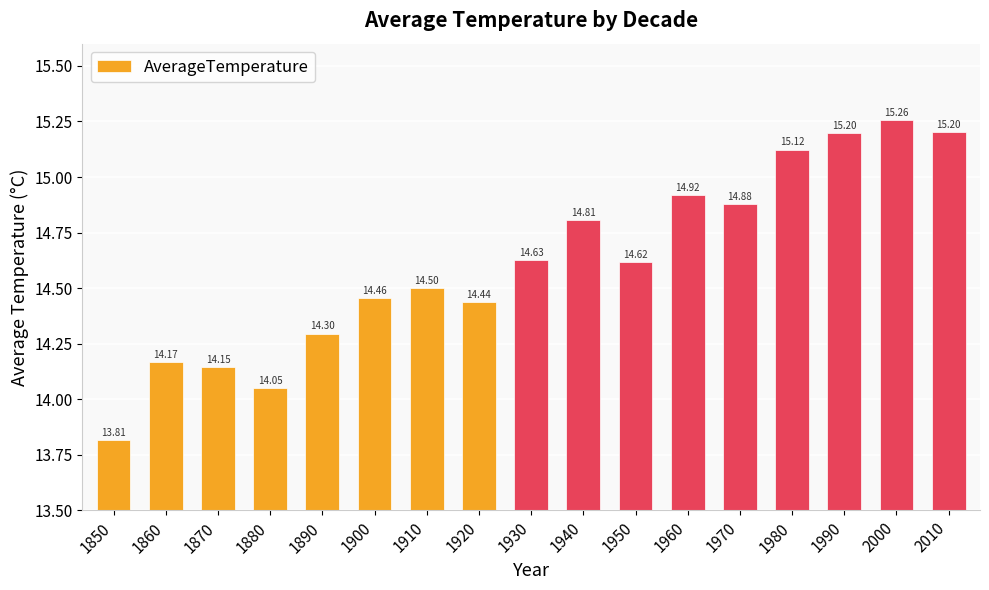

How many values are below 14?

1